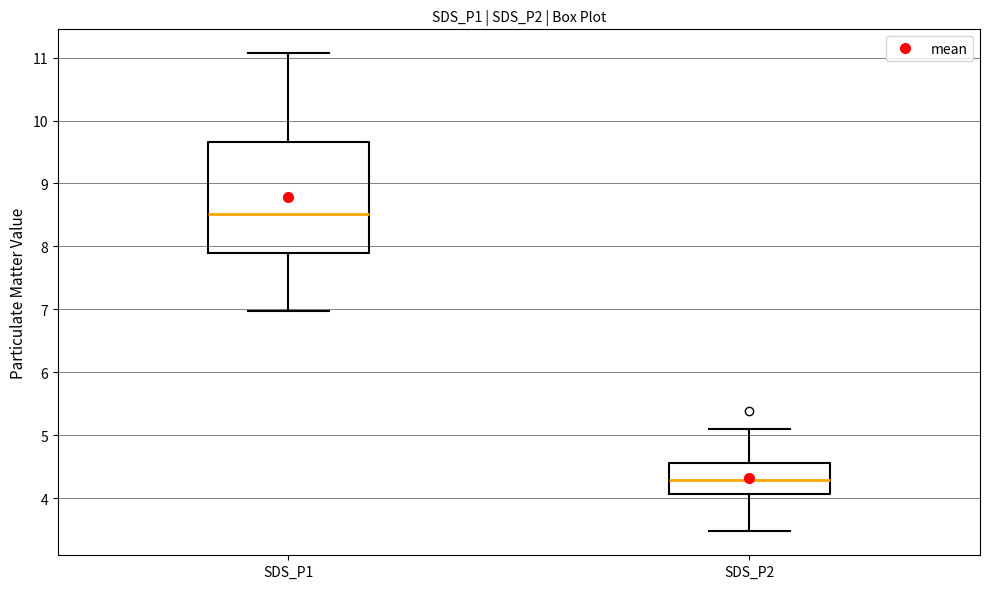

Where is the lower edge of the box for SDS_P1 on the y-axis? The values are not printed on the chart, so give them approximately, as read against the axis.

7.9